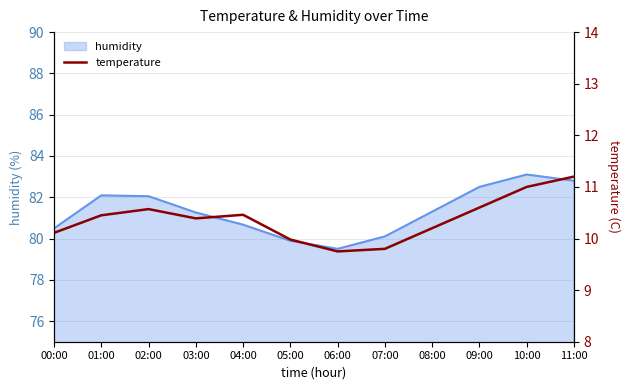

The value at 02:00 is 10.6. True or false?

True